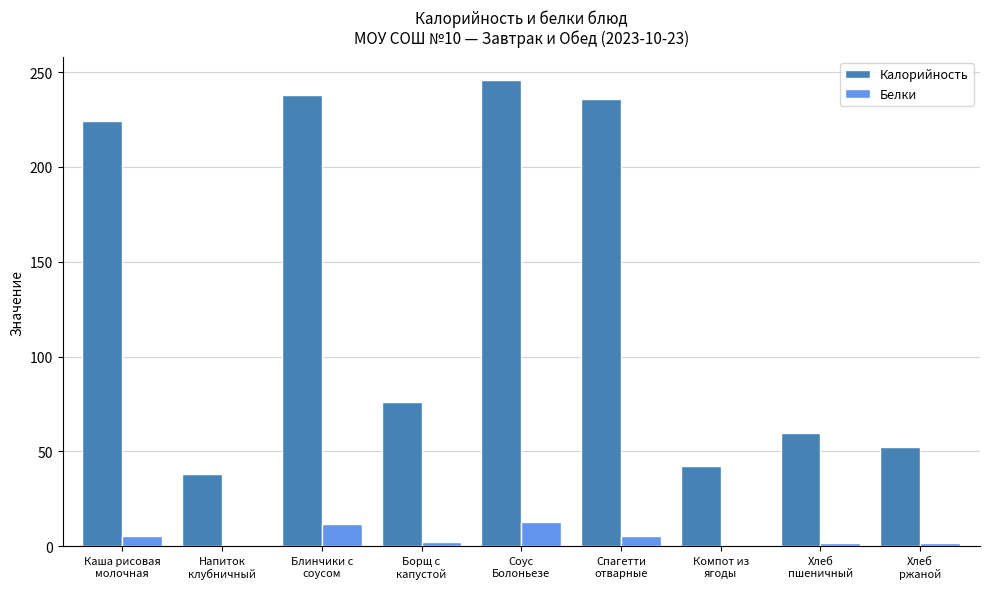

What is the highest value of the Белки series?

13.0